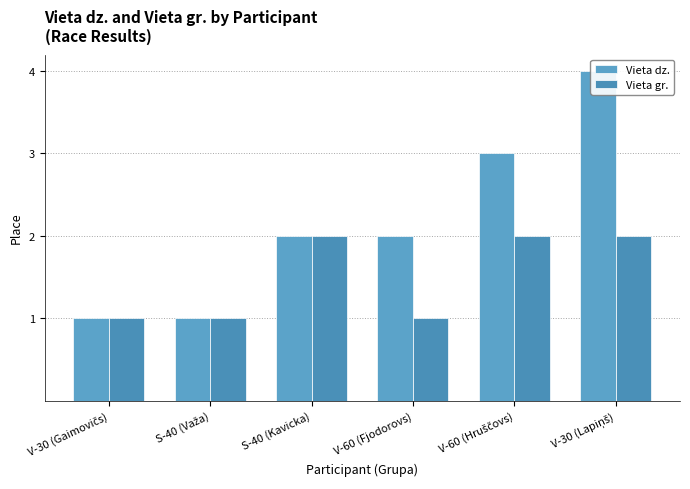

True or false: Vieta dz. has a value of 1 at V-30 (Gaimovičs).

True